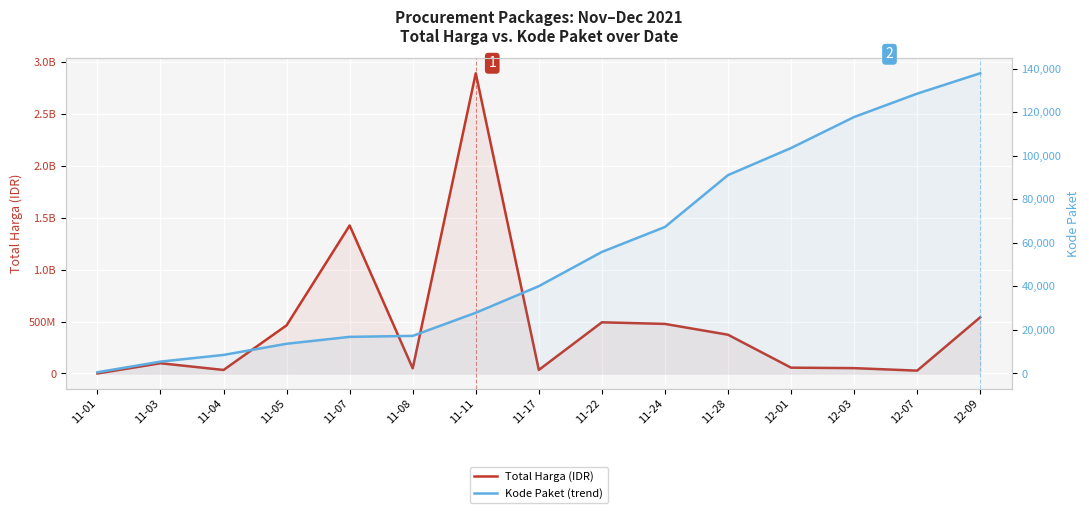

Which series has the widest spread of values?

Total Harga (IDR)